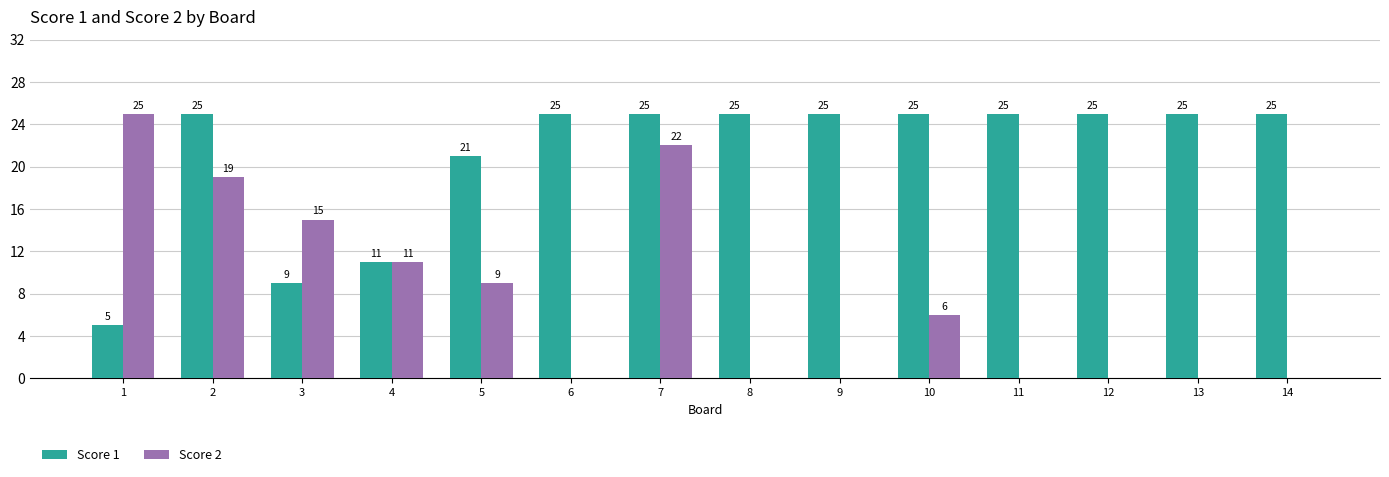

What is the sum of all Score 1 values?

296